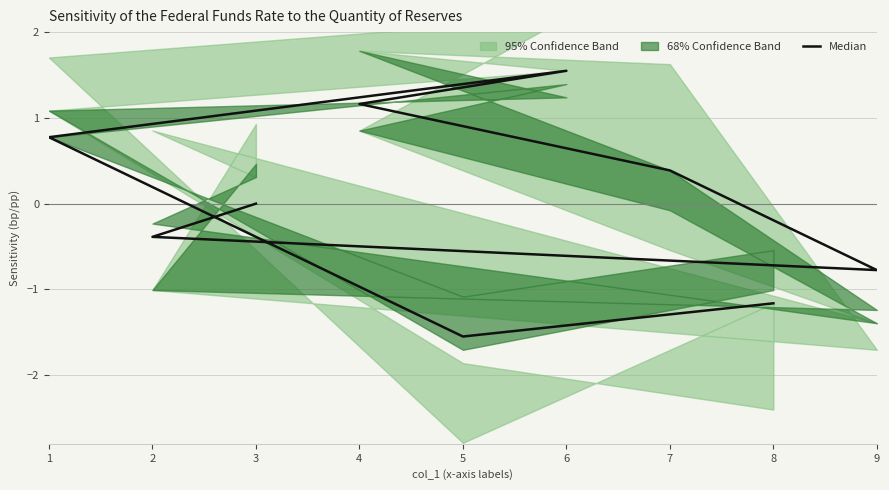

How many values are below 0?

4